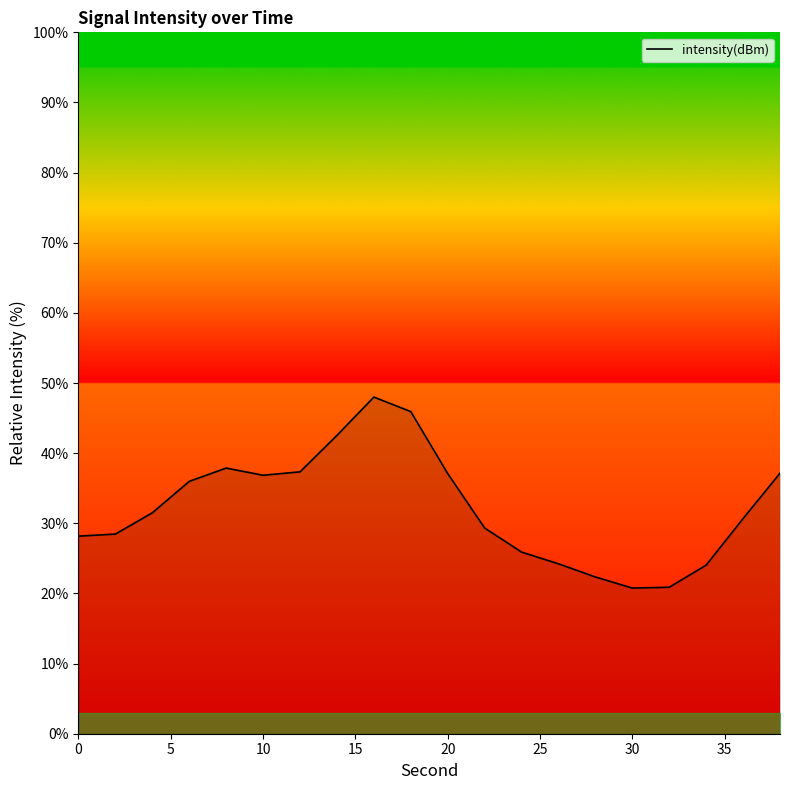

What is the greatest value displayed?

48.0